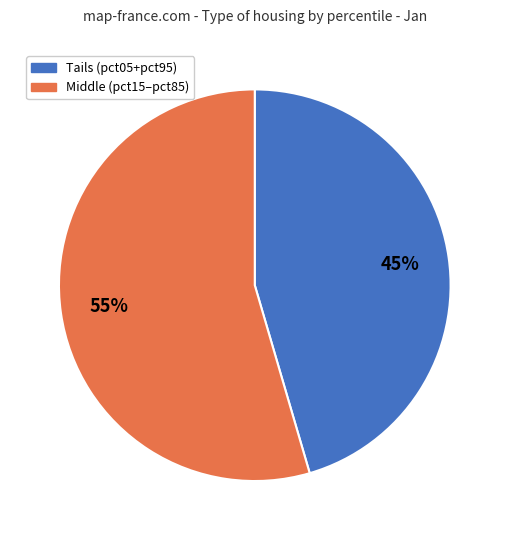

Is there any slice that represents more than half of the pie?

Yes